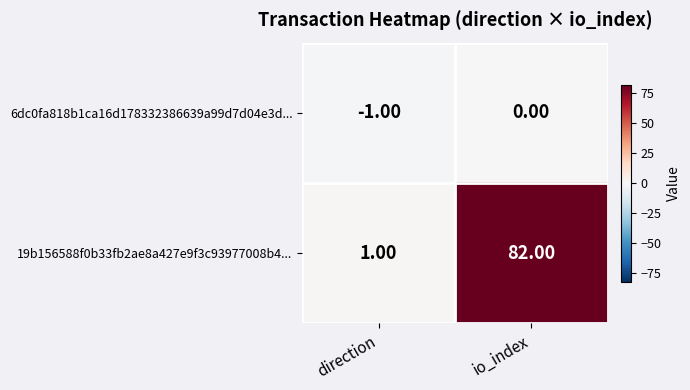

Which series changed the most between direction and io_index?

19b156588f0b33fb2ae8a427e9f3c93977008b4...